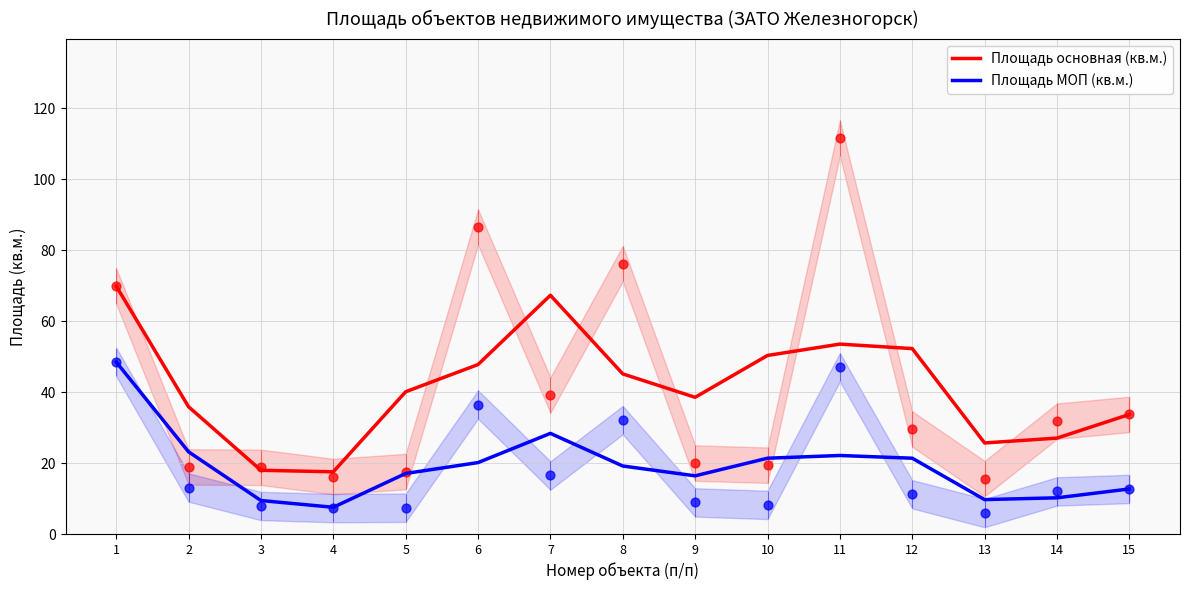

At how many categories does at least one series exceed 46?

6